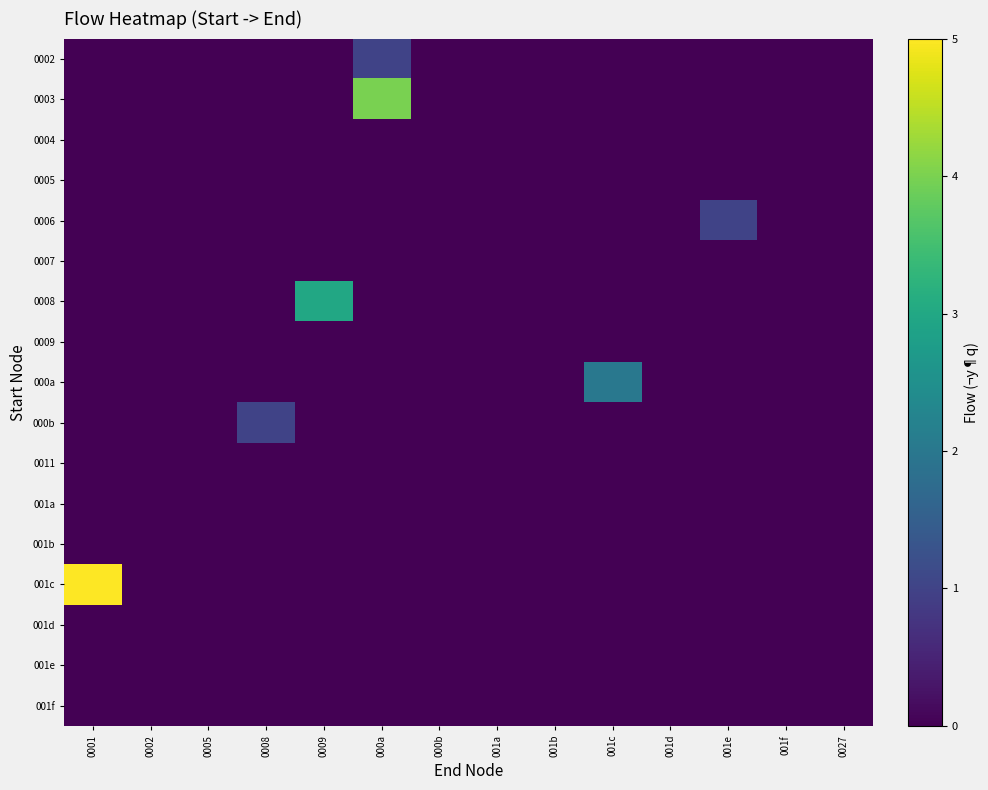

At which category is the sum across all series the highest?

0001